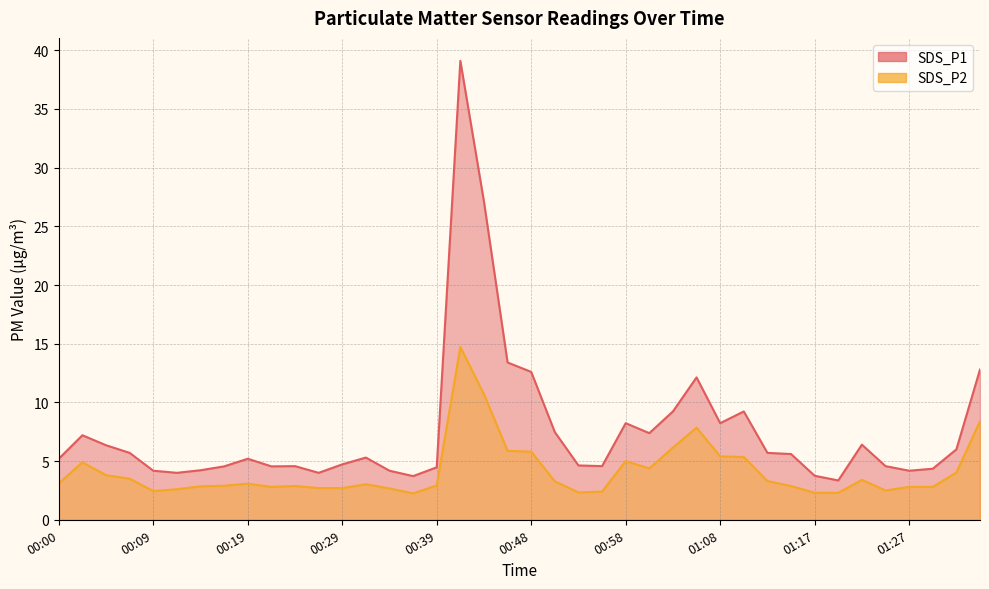

List the series in order of their overall mean, highest first.

SDS_P1, SDS_P2